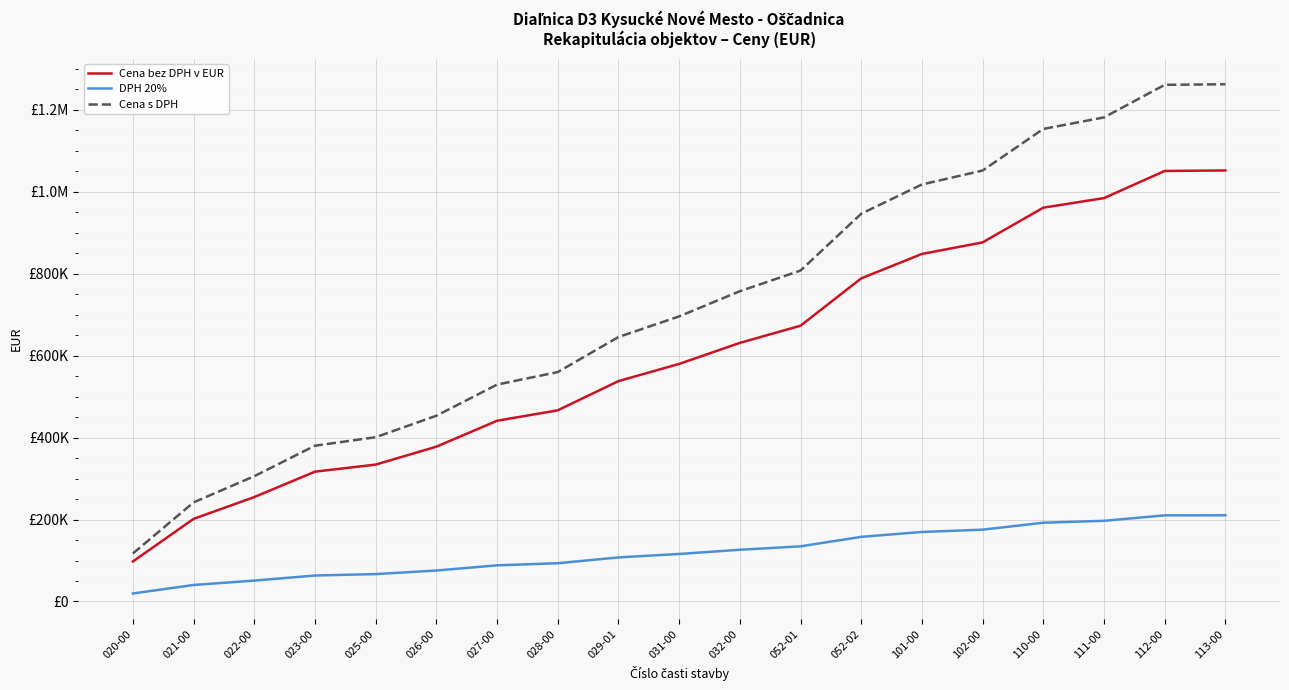

Is the value of Cena bez DPH v EUR at 025-00 greater than the value of DPH 20% at 052-02?

Yes